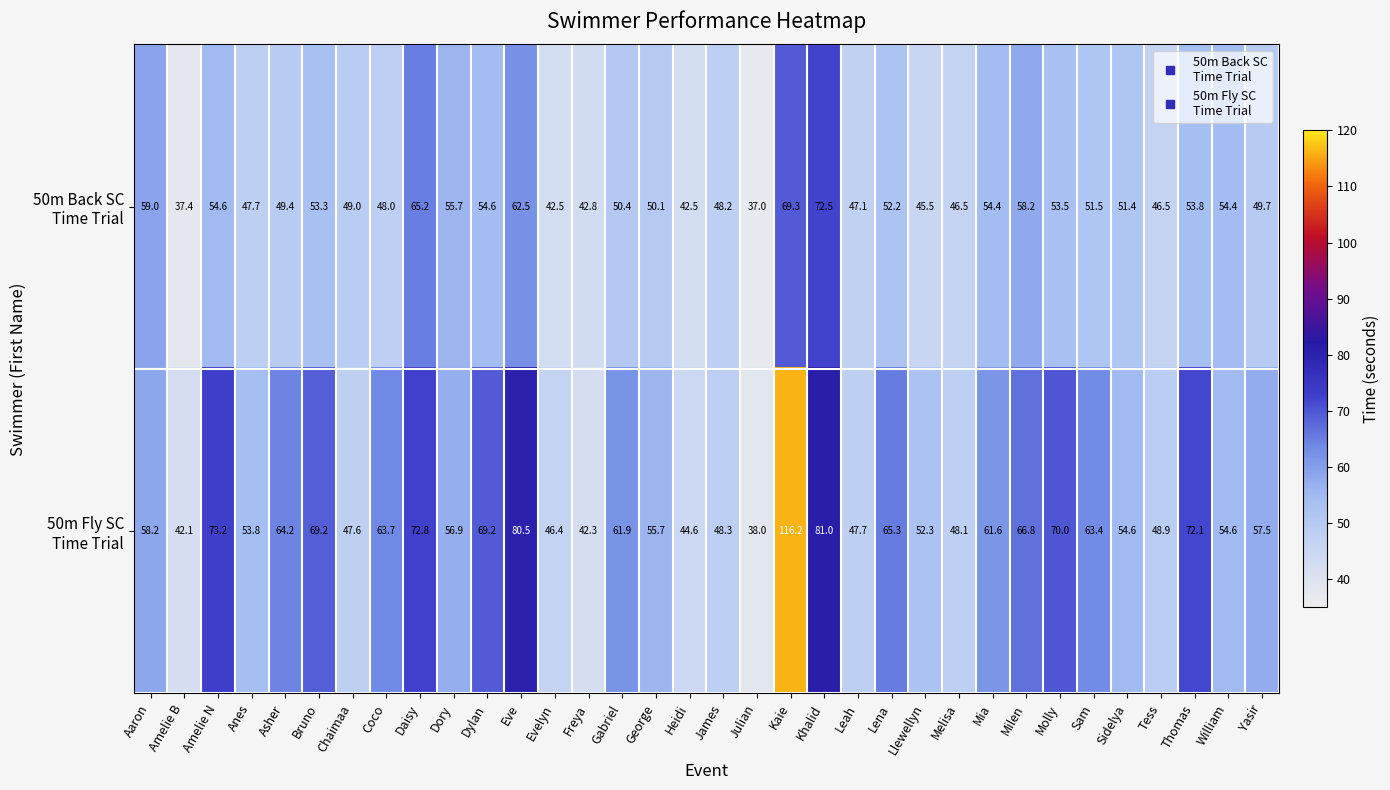

What is the minimum value shown in the chart?

37.0